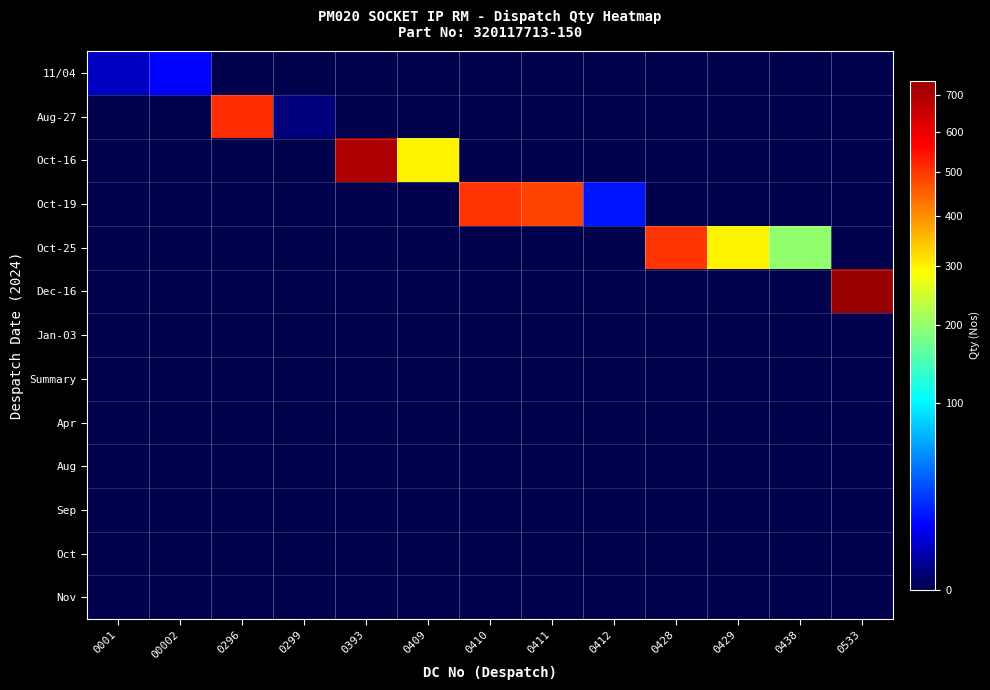

List the series in order of their peak value, lowest first.

Jan-03, Summary, Apr, Aug, Sep, Oct, Nov, 11/04, Oct-19, Oct-25, Aug-27, Oct-16, Dec-16